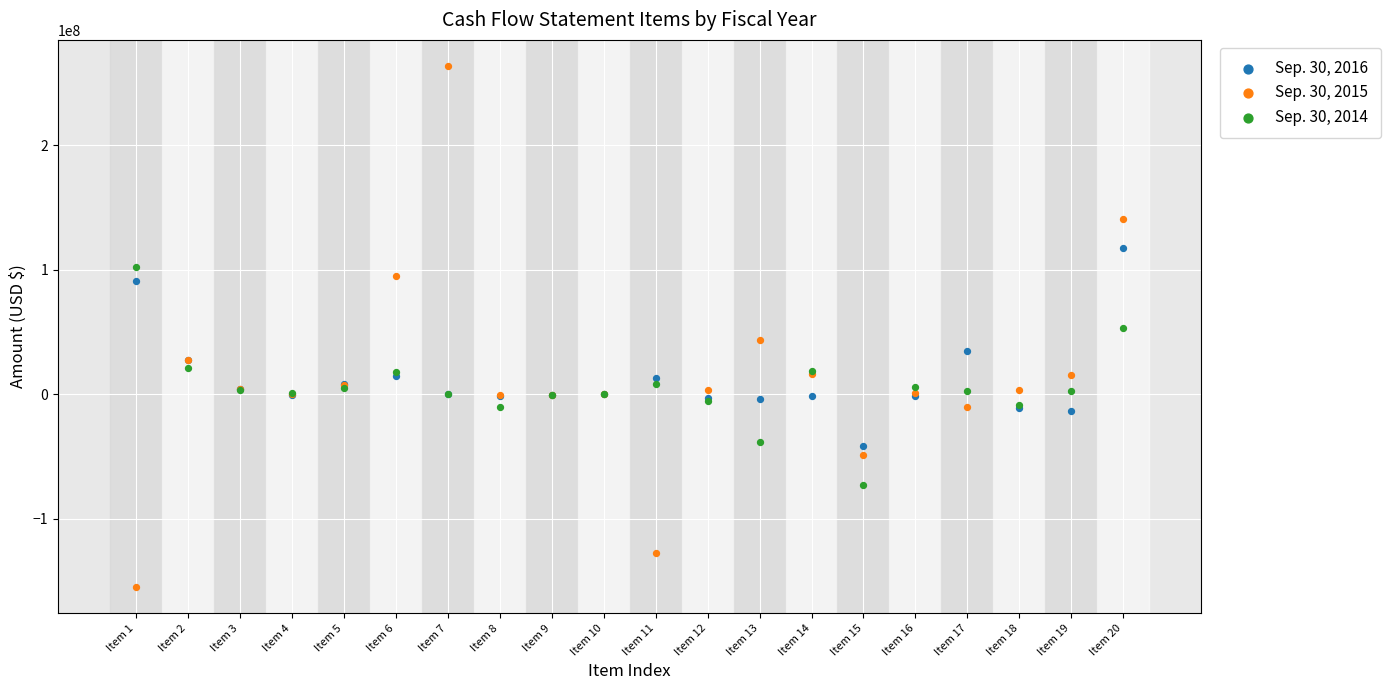

Which series reaches the maximum Y coordinate?

Sep. 30, 2015